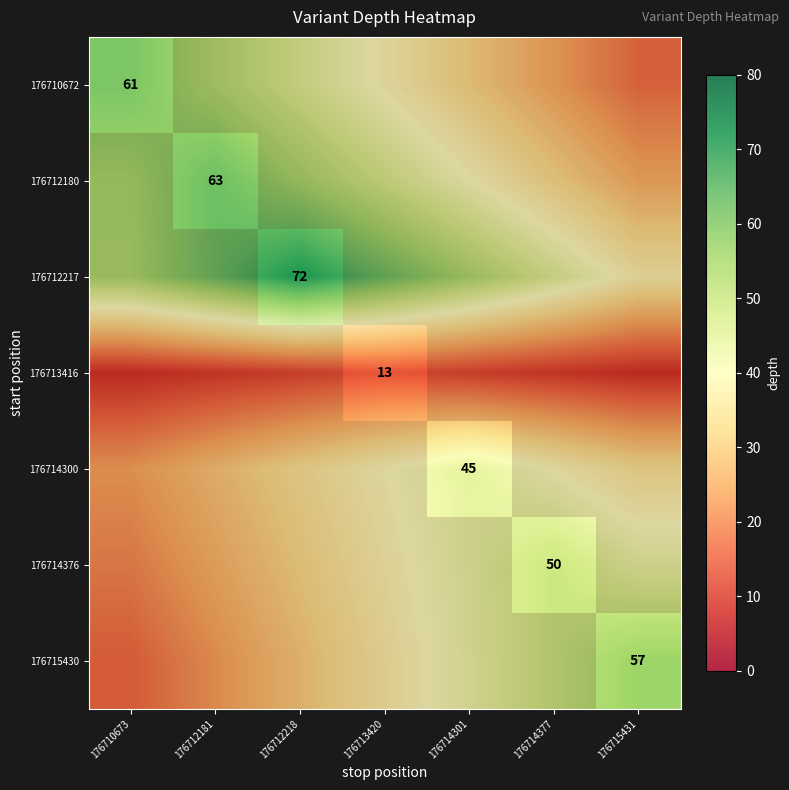

The 176712217 series shows 84.1 at 176714301. True or false?

False